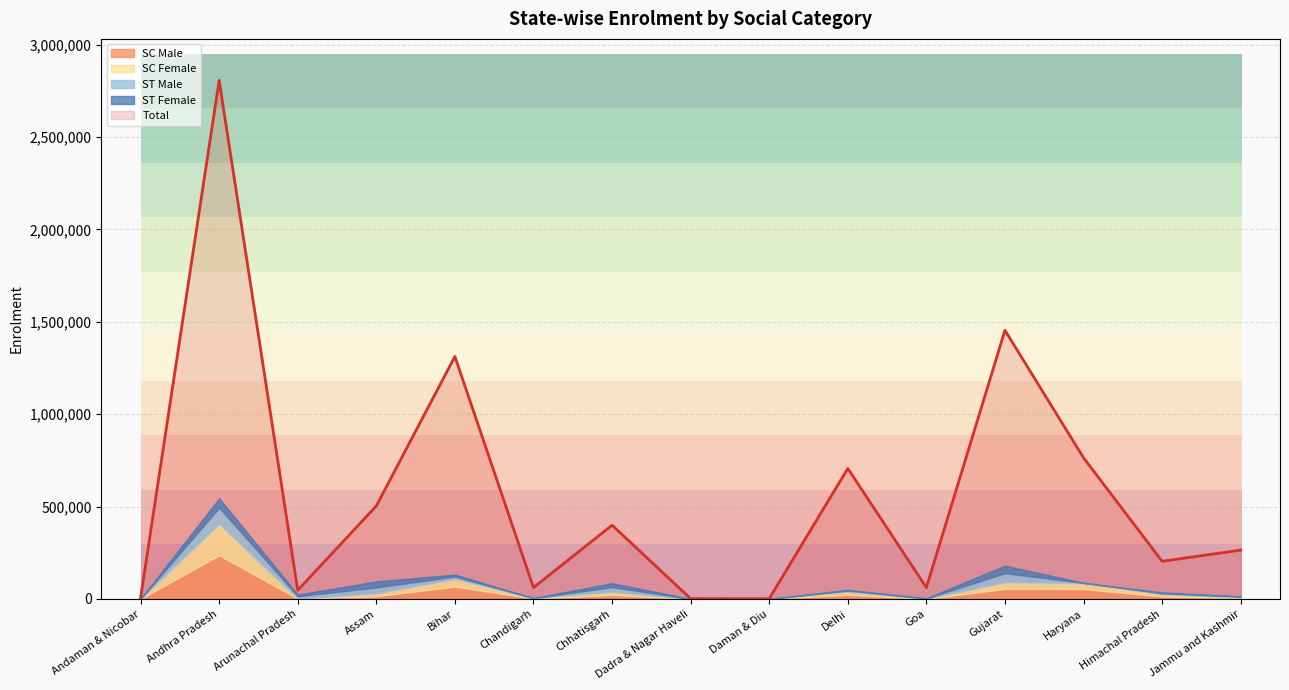

Is the value of SC Female at Himachal Pradesh greater than the value of Total at Arunachal Pradesh?

No